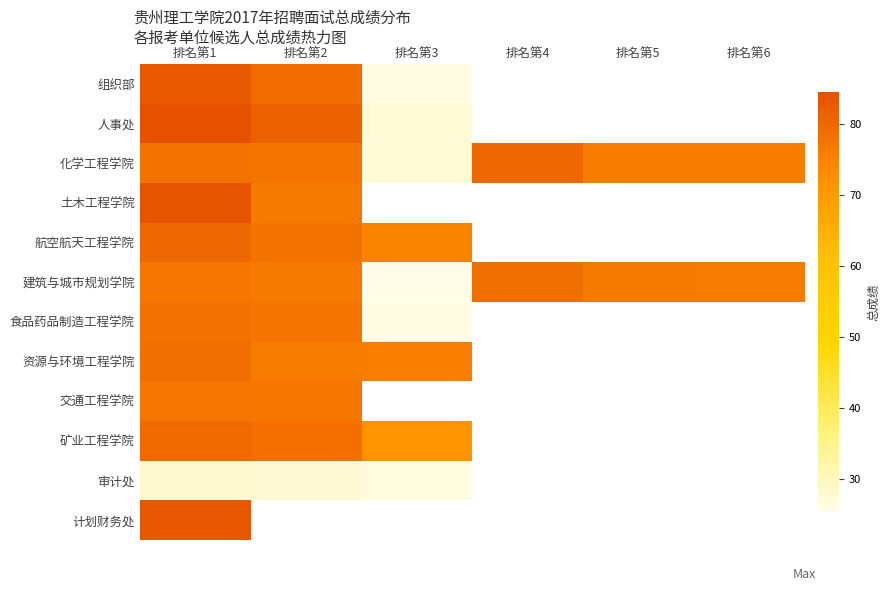

Between 排名第3 and 排名第5, which series saw the biggest shift?

建筑与城市规划学院